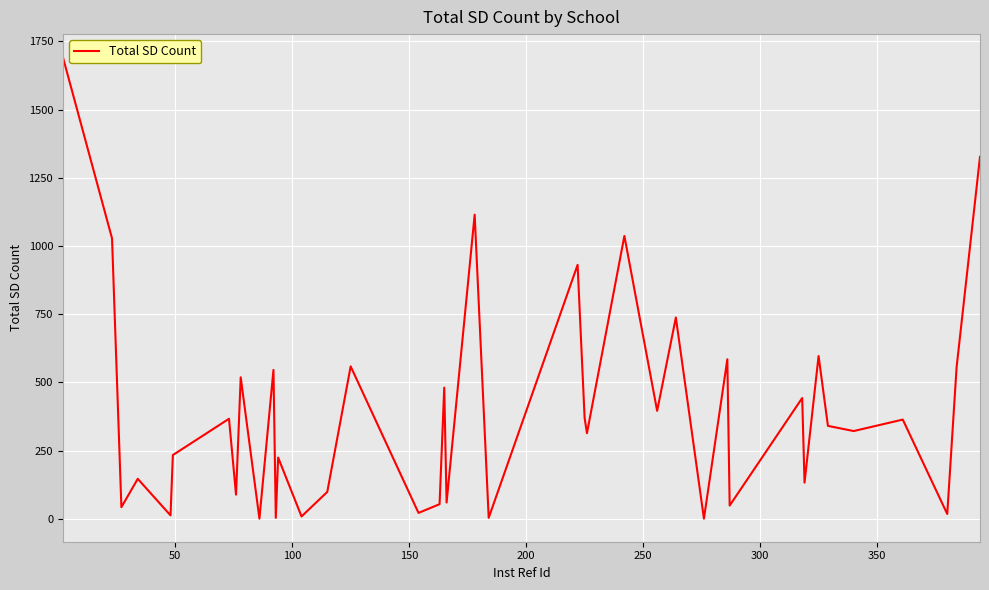

What is the maximum value shown in the chart?

1692